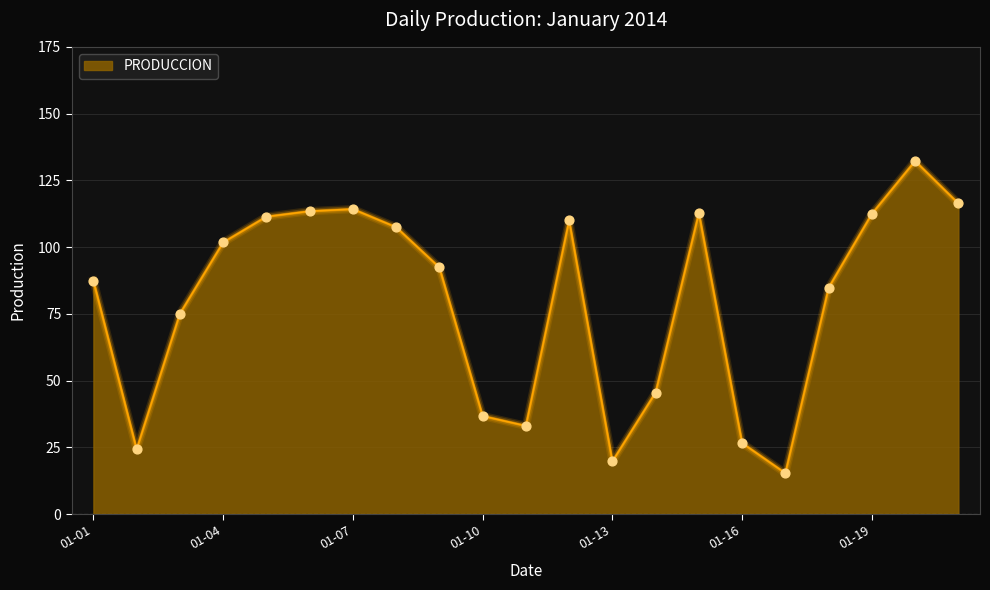

What is the difference between the maximum and minimum values?

116.9